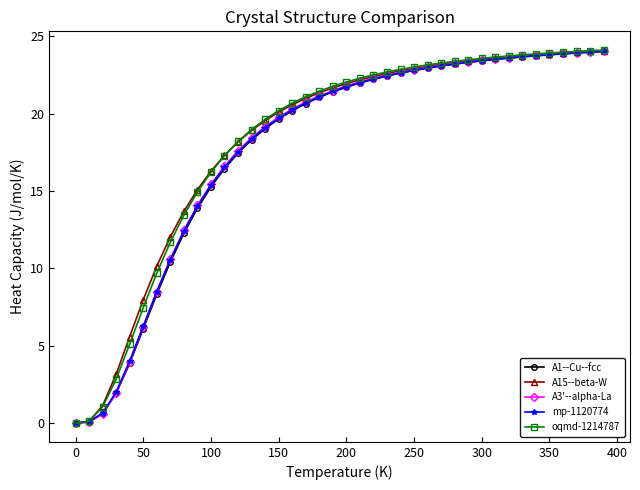

What is the value of the mp-1120774 point at the 29th from the left?

23.2